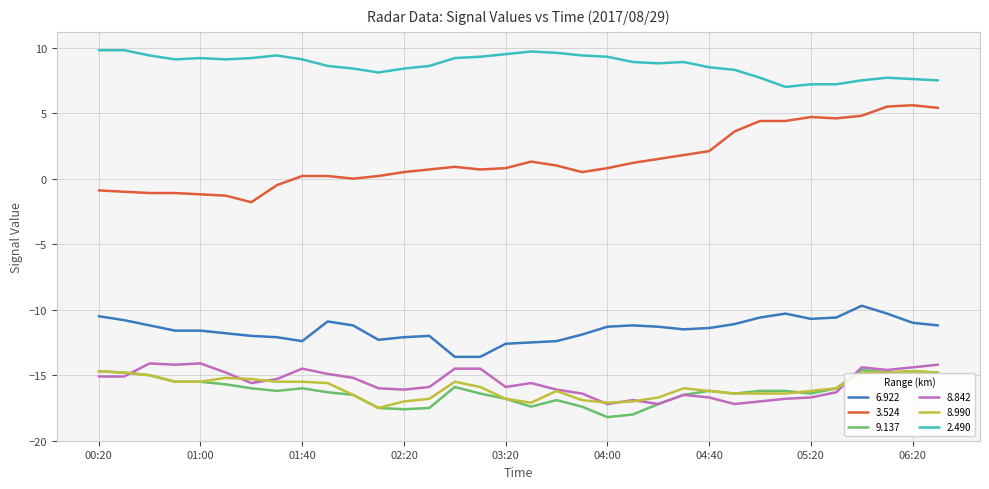

Count the number of data series in this chart.

6